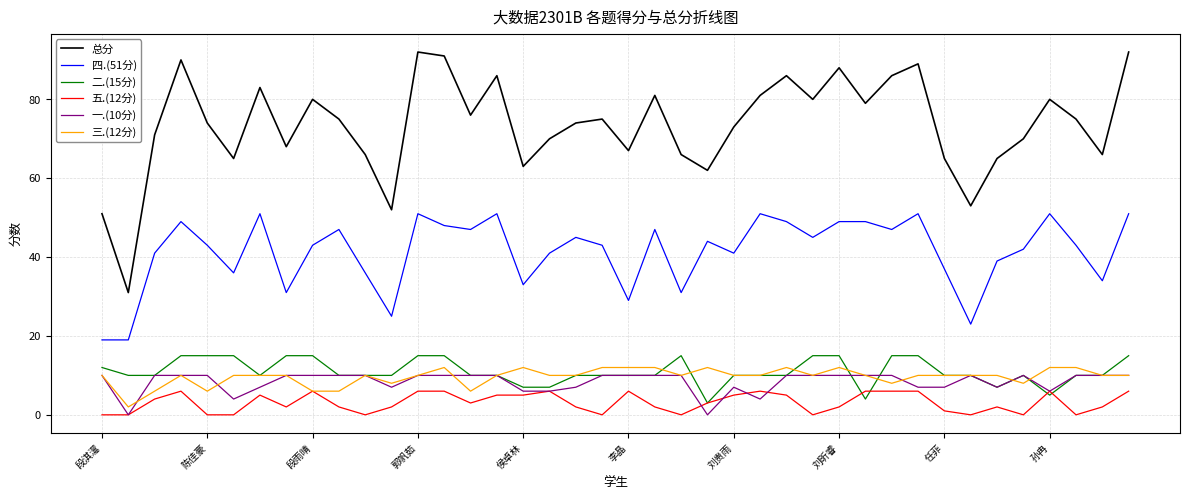

What is the greatest value displayed?

92